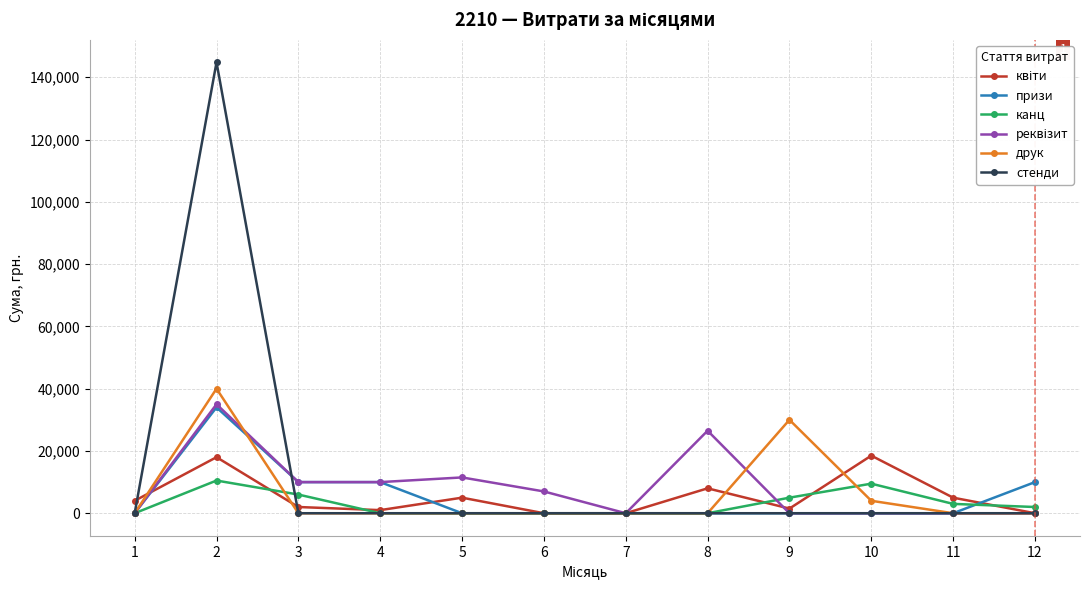

At how many categories does at least one series exceed 84986?

1